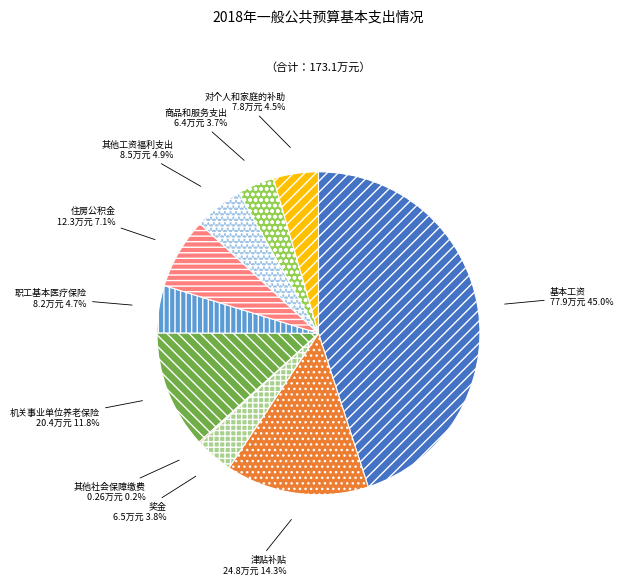

Between 商品和服务支出 and 机关事业单位养老保险, which is larger?

机关事业单位养老保险